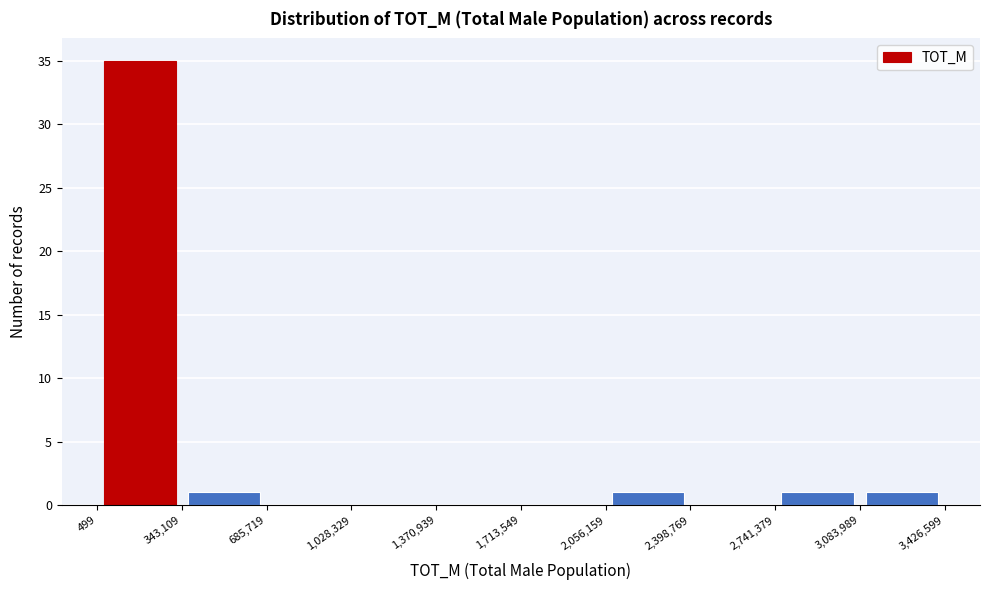

How tall is the bar that spans 2,056,159 to 2,398,769 on the x-axis? The values are not printed on the chart, so give them approximately, as read against the axis.

1